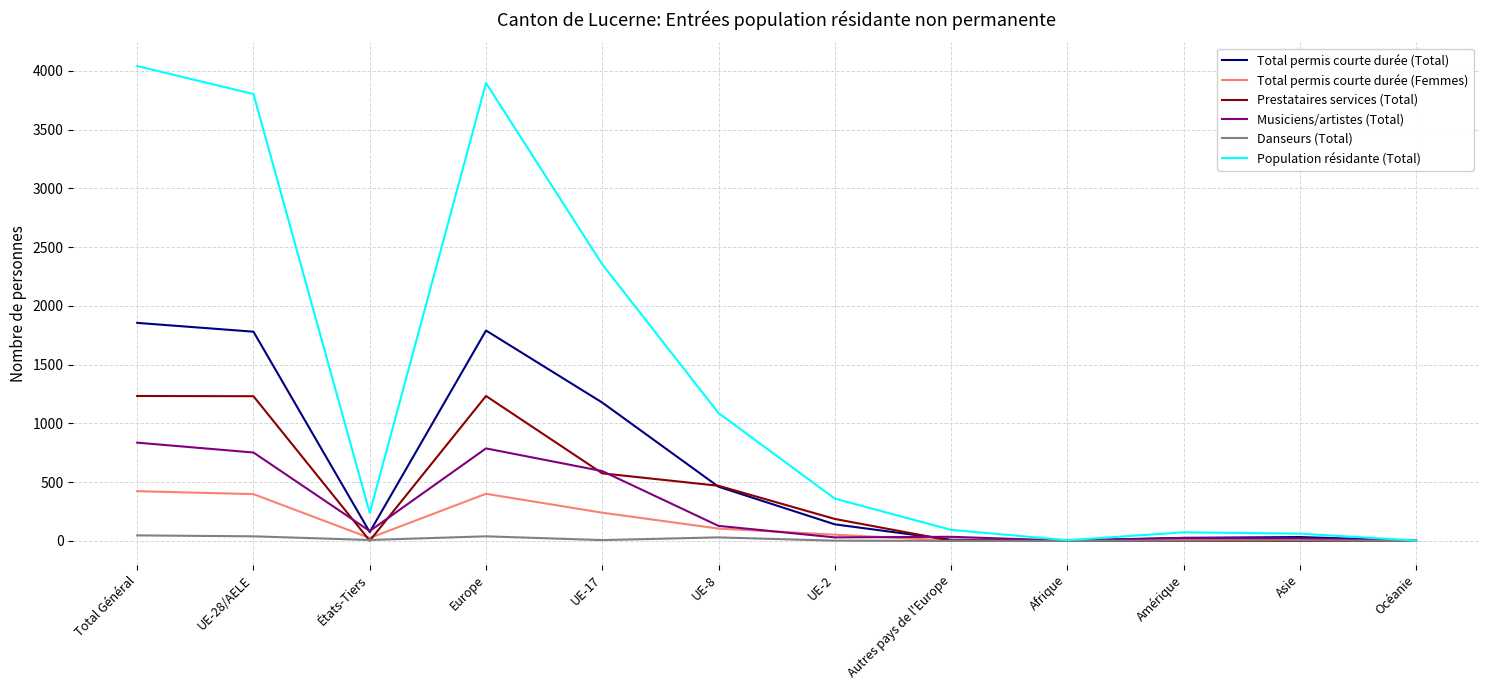

At which label does Population résidante (Total) reach its peak?

Total Général